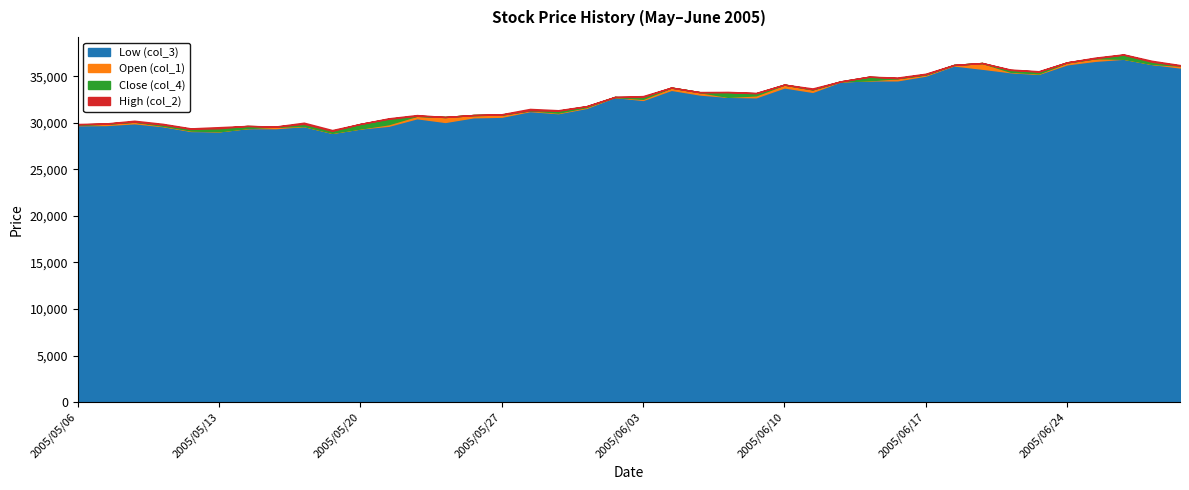

At which label does High (col_2) reach its minimum?

2005/05/19